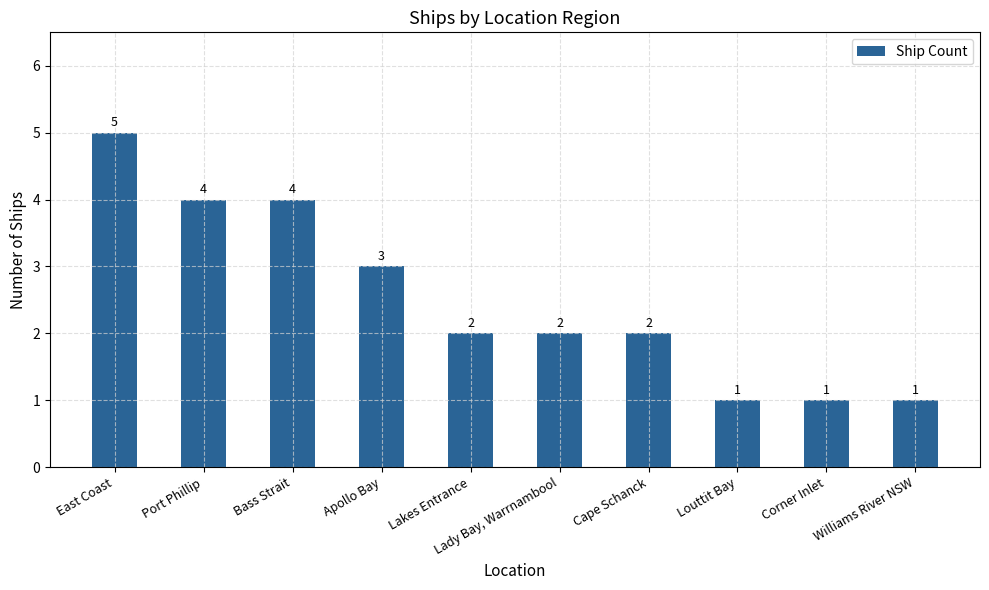

Does the chart contain any negative values?

No